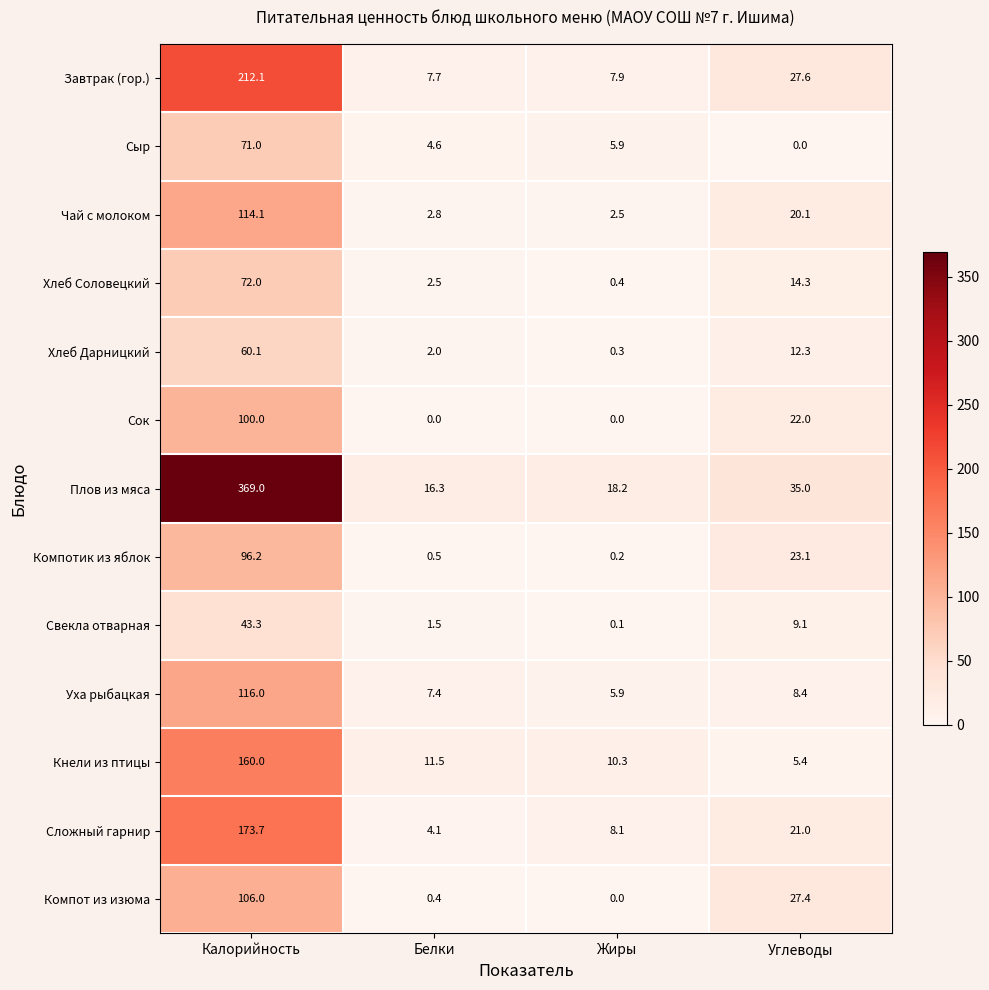

What is the total value across all series at Жиры?

59.8